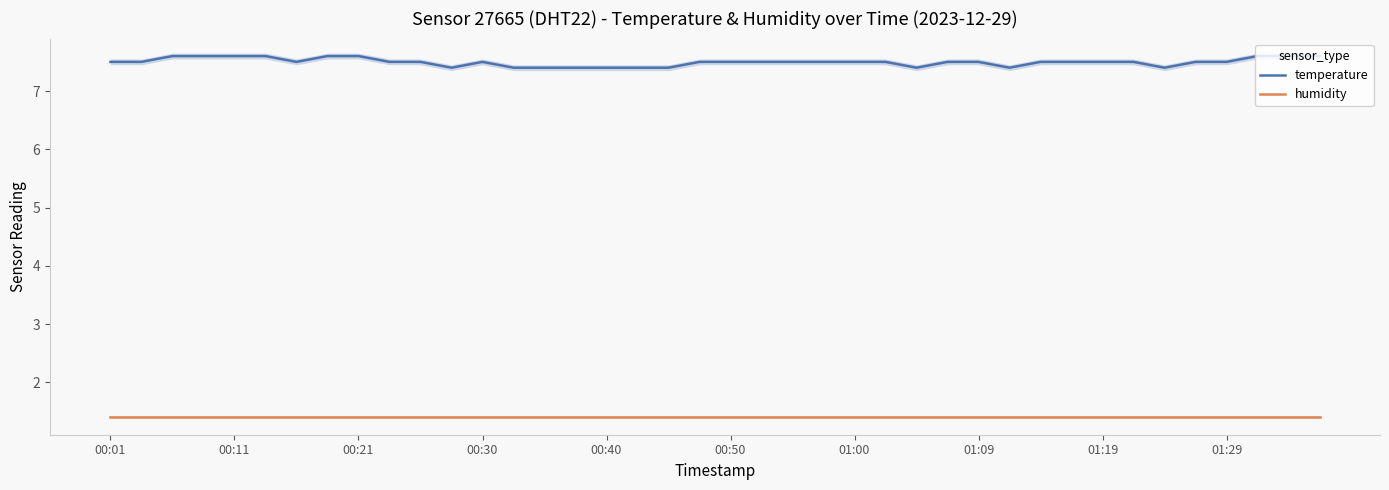

What value does the humidity series have at 37?

1.4